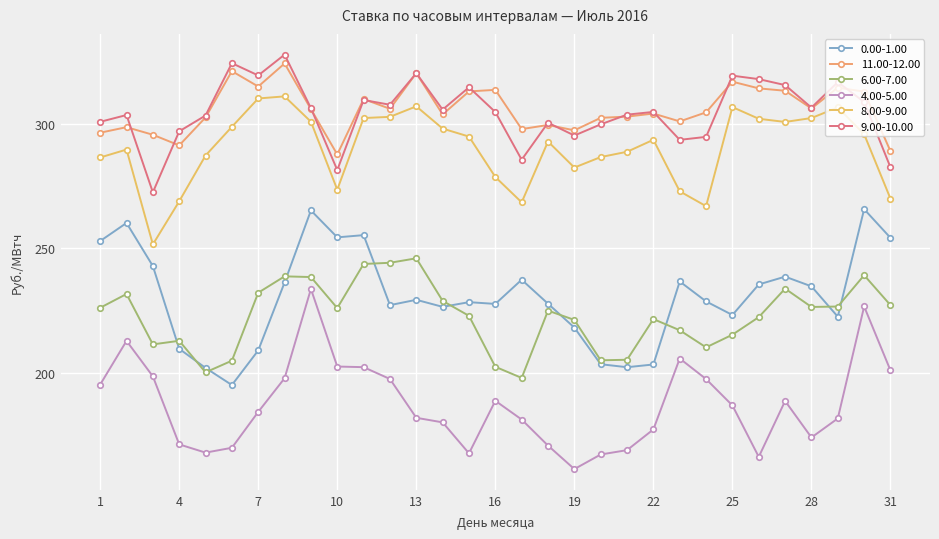

True or false: 4.00-5.00 and 9.00-10.00 cross at least once.

False